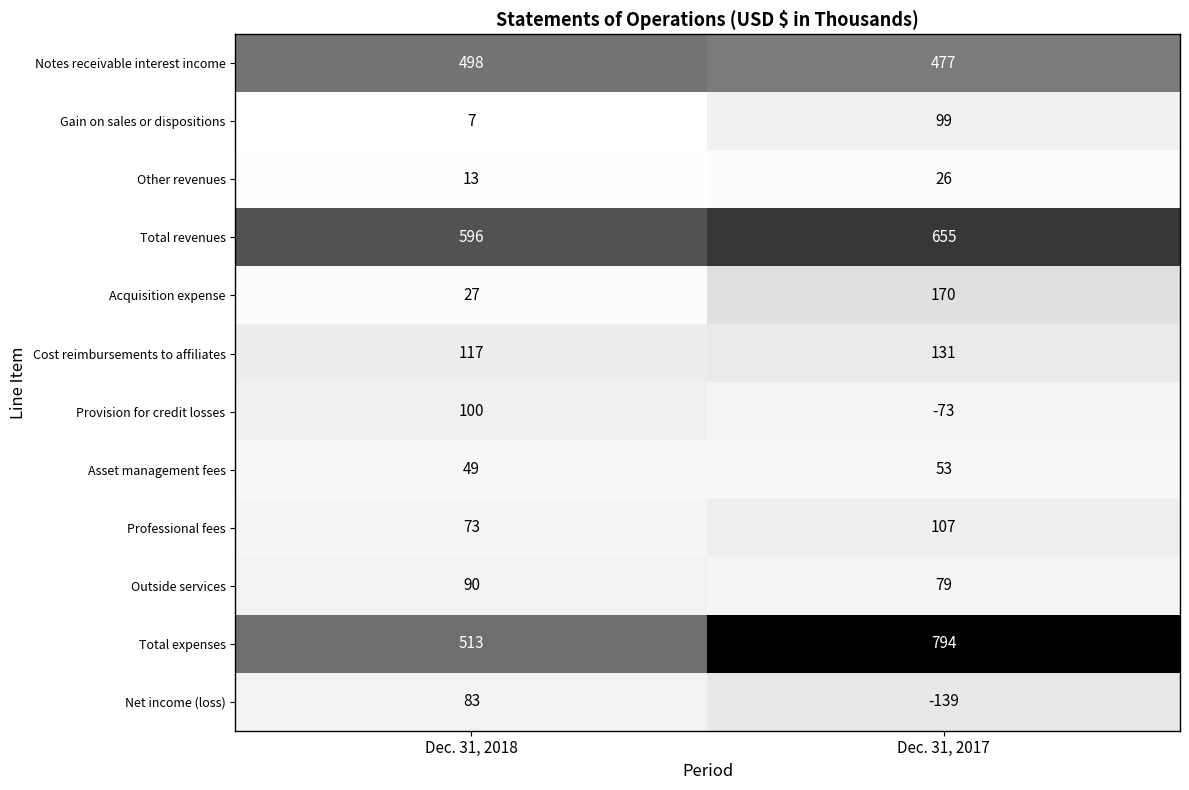

What is the difference between the highest and lowest values at Dec. 31, 2018?

589